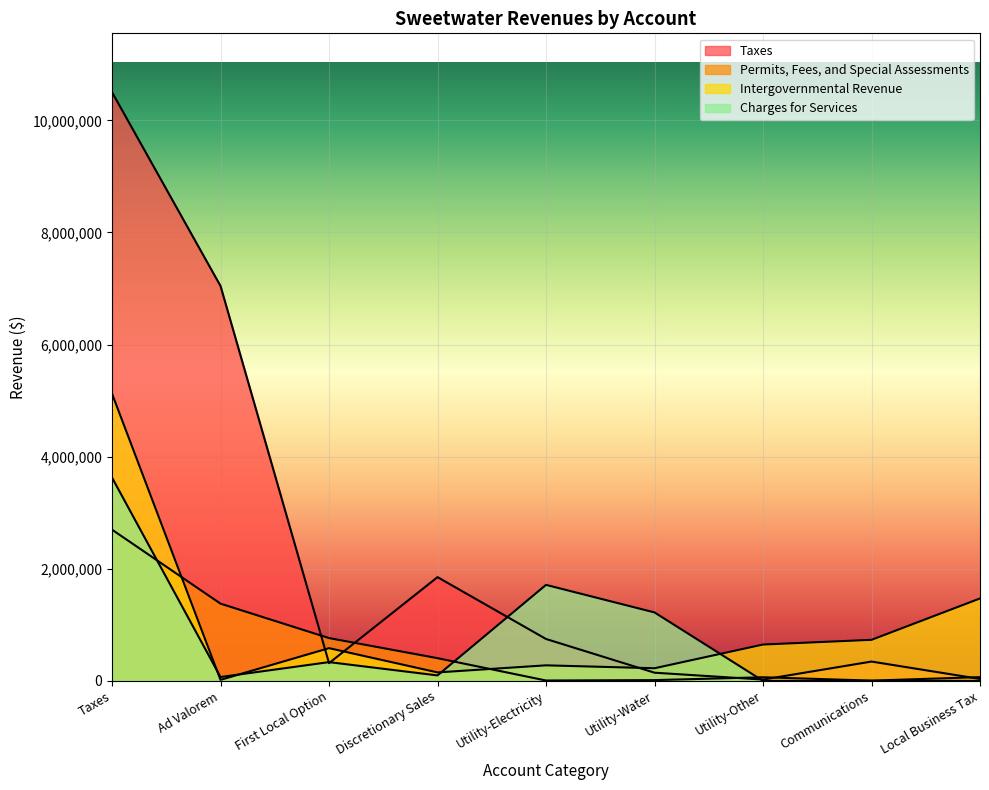

What is the difference between the maximum and minimum values in the Permits, Fees, and Special Assessments series?

2693311